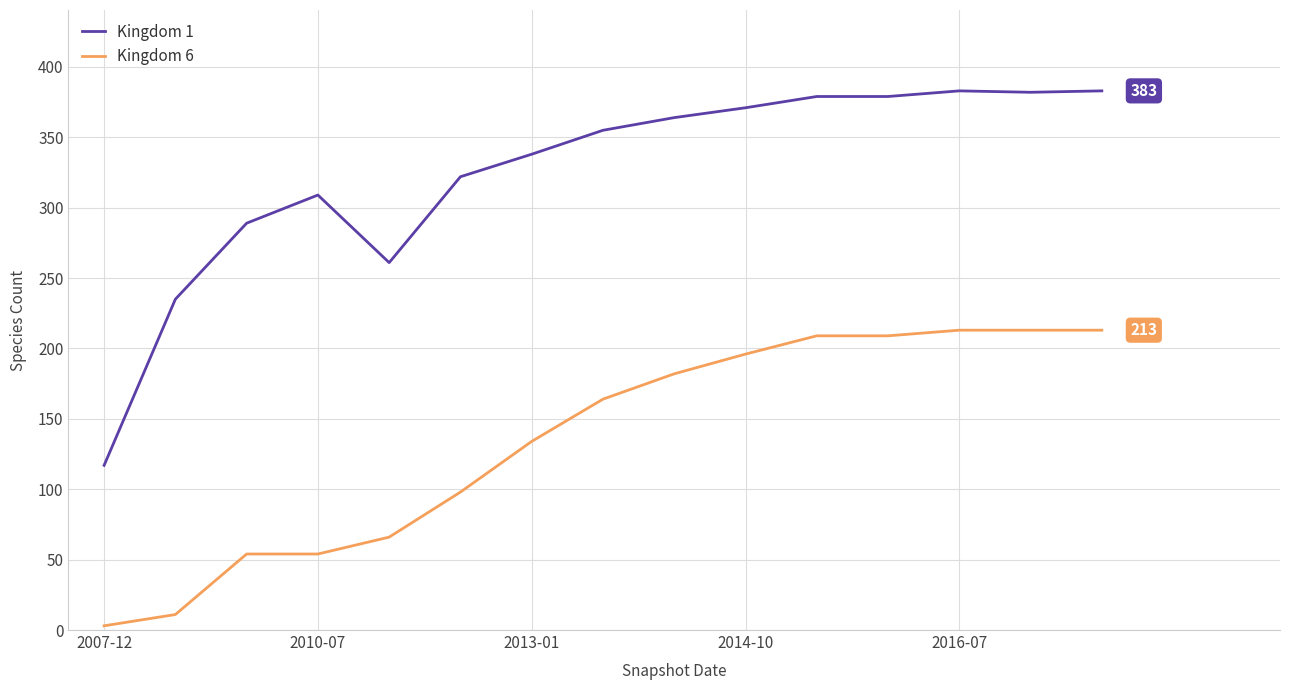

What is the difference between the maximum and minimum values in the Kingdom 6 series?

210